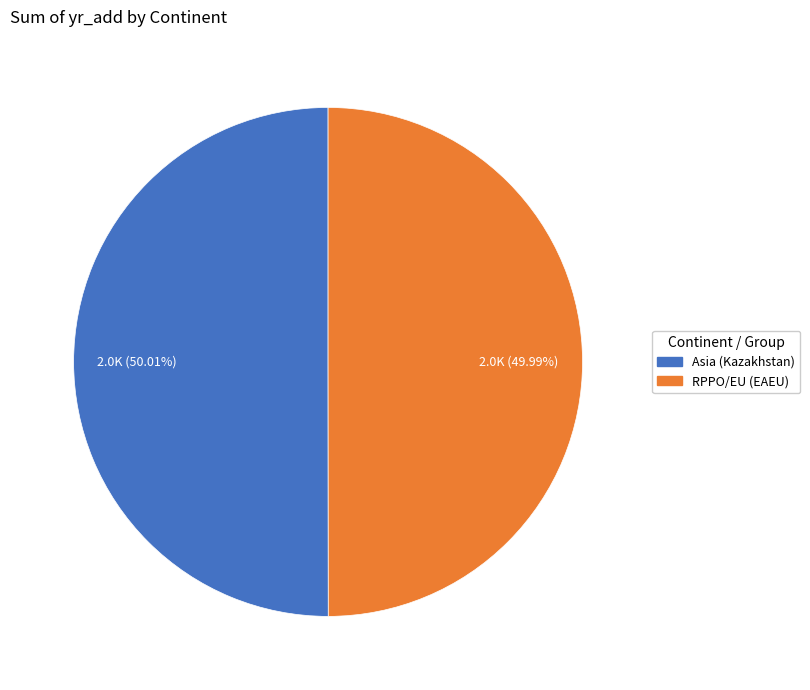

Is there a majority slice in this chart?

Yes